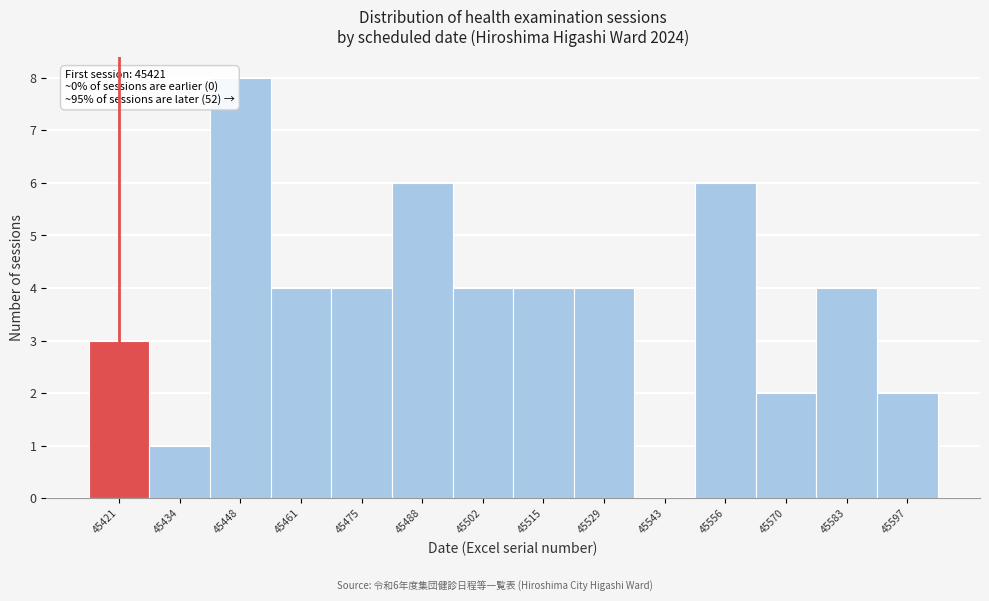

Reading right to left, what are all the values shown in this chart?

45597=2	45583=4	45570=2	45556=6	45543=0	45529=4	45515=4	45502=4	45488=6	45475=4	45461=4	45448=8	45434=1	45421=3